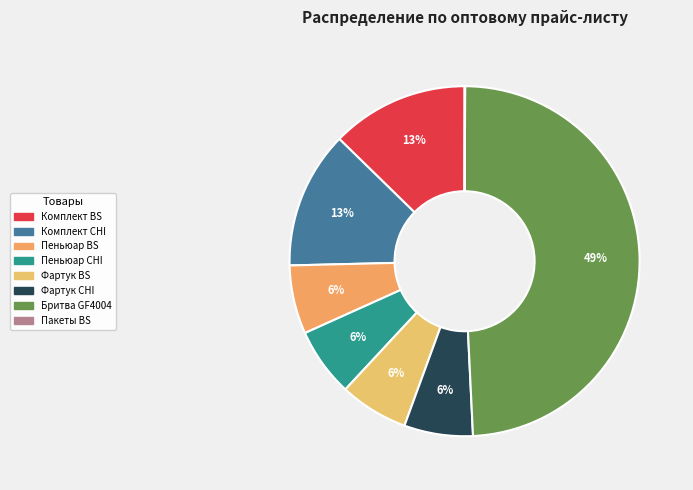

To the nearest percent, what is the combined percentage of Пеньюар CHI and Фартук BS?

13%